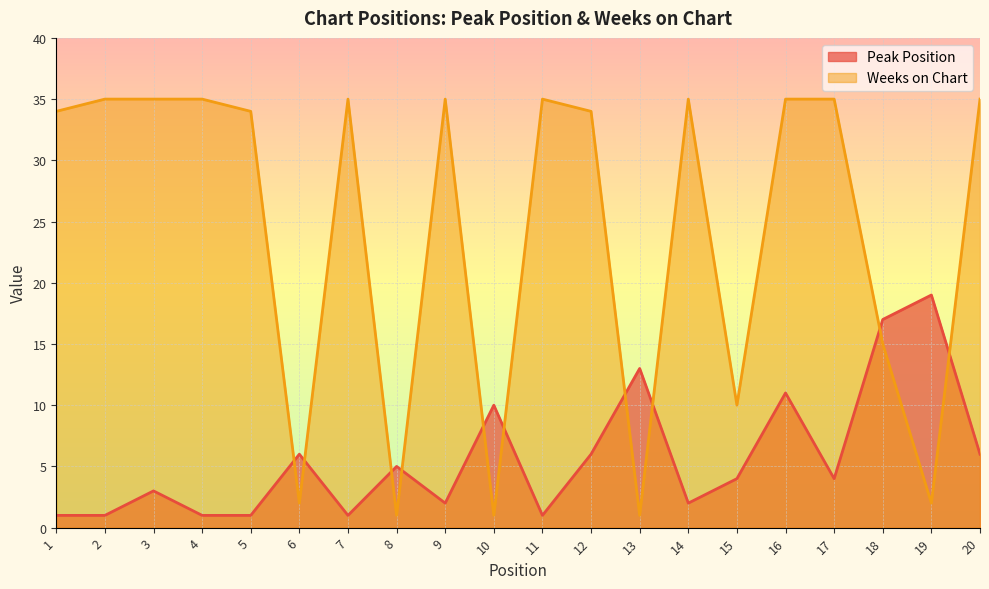

At which label does Peak Position first exceed 4?

6